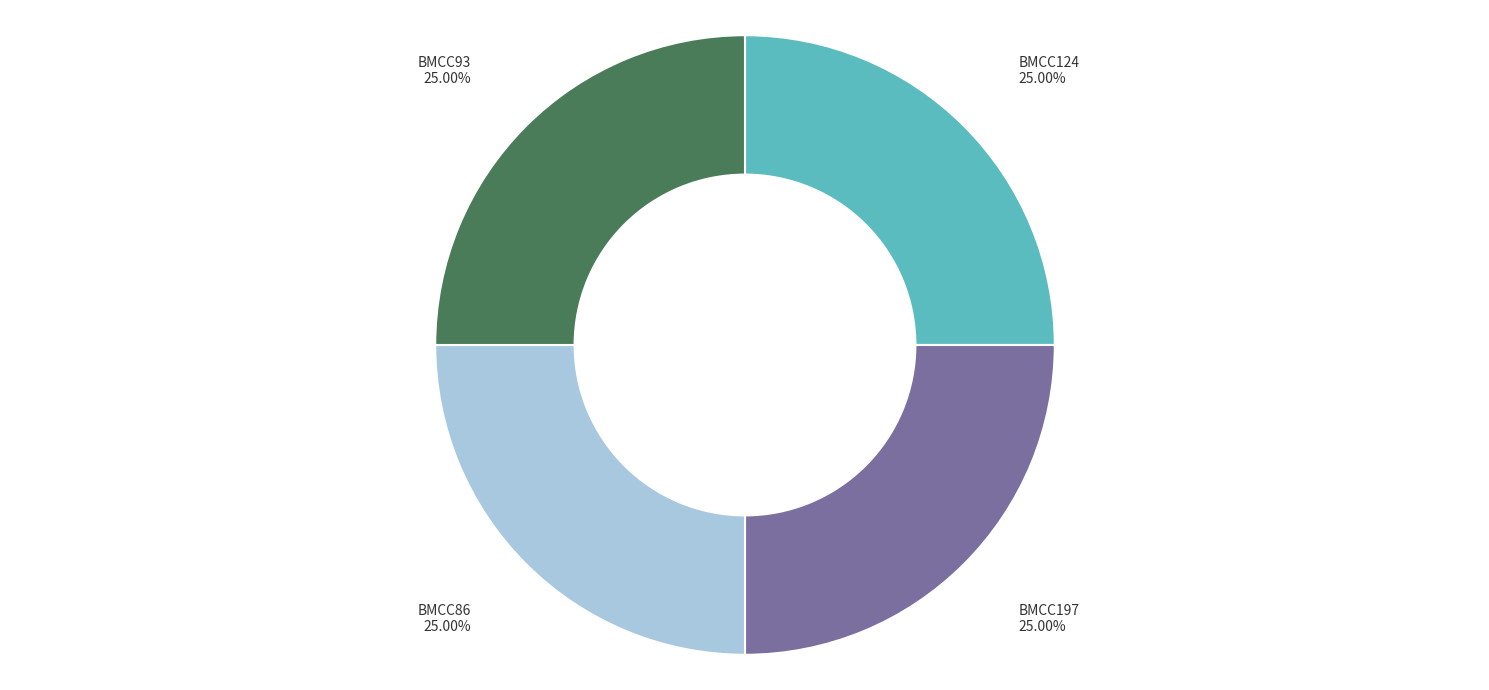

What is the ratio of the value at BMCC86 to the value at BMCC197?

1.0